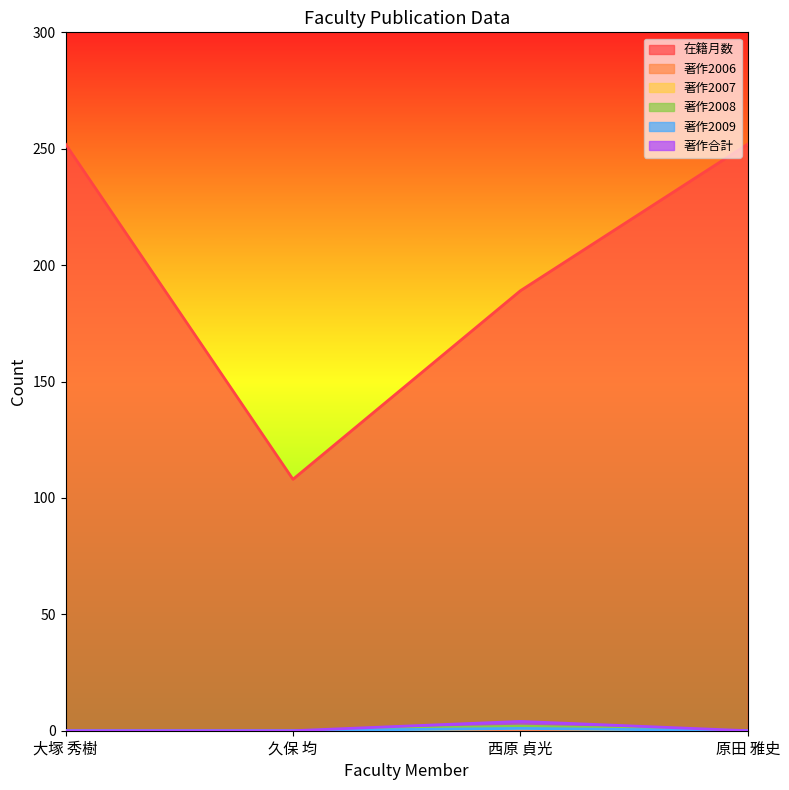

How many 著作2008 values are between 0 and 2?

4